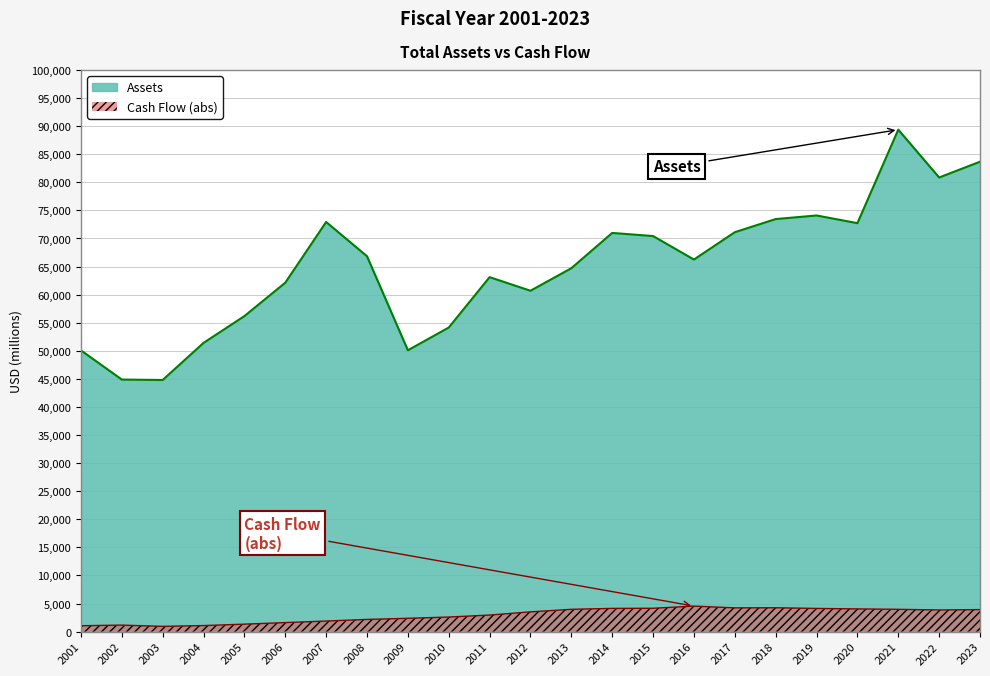

Which series has the largest range (max minus min)?

Assets